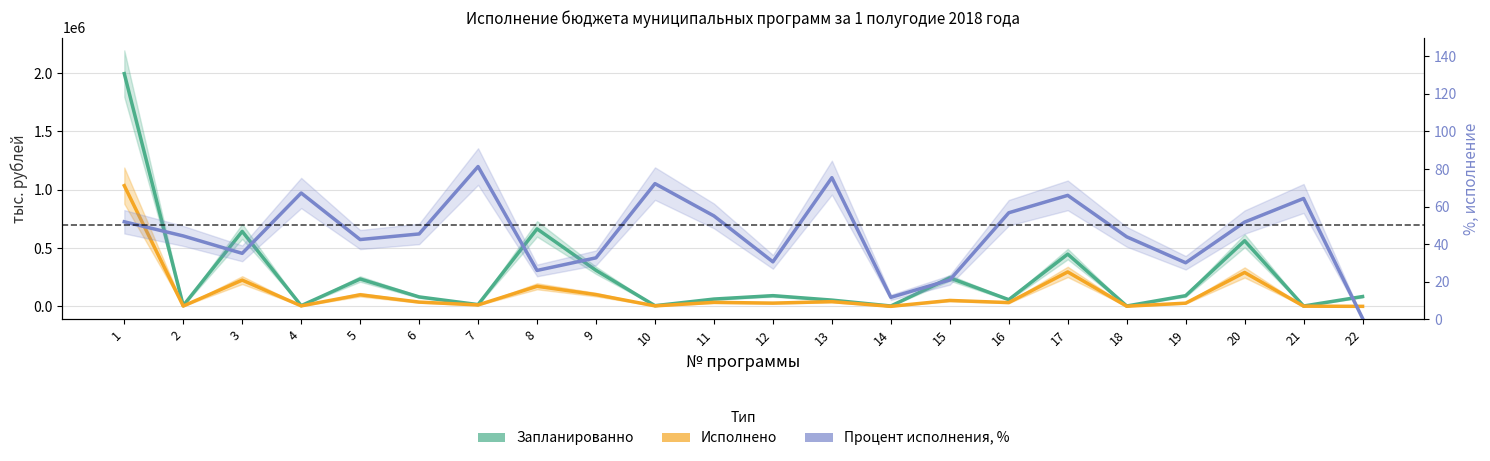

What is the smallest value displayed?

0.4